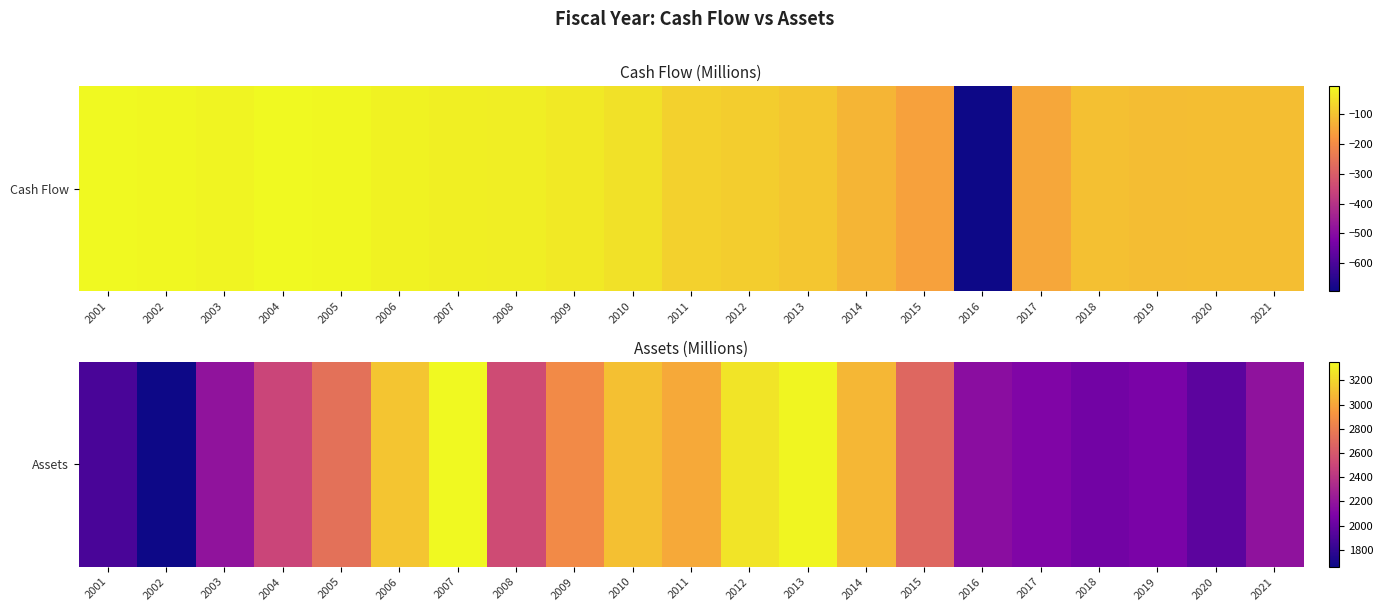

How many values exceed 2529?

11